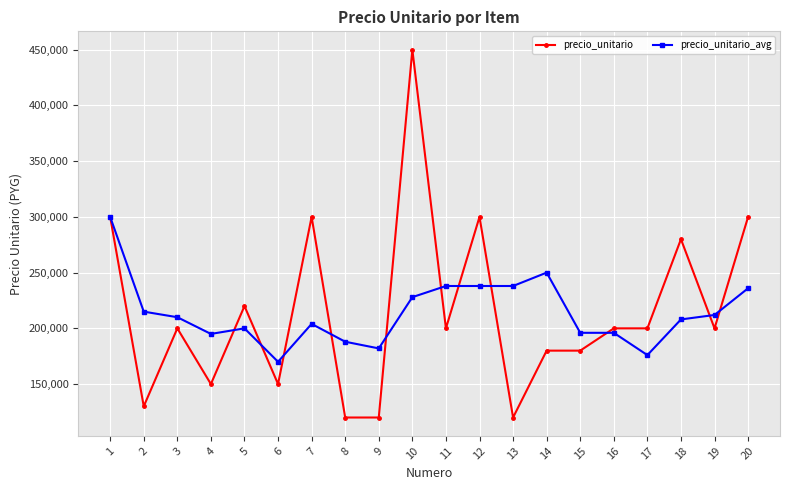

At how many categories does at least one series exceed 130734?

20